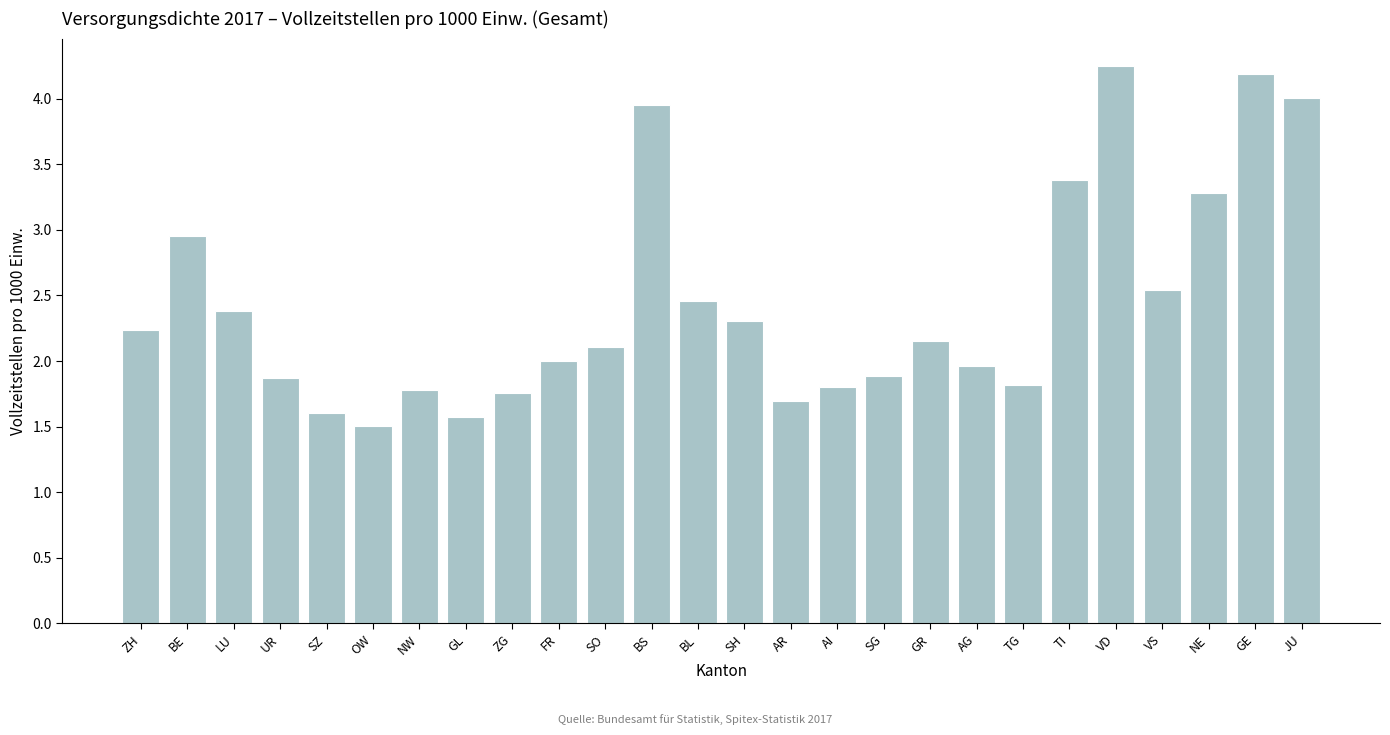

What is the change in value from BL to GR?

-0.3